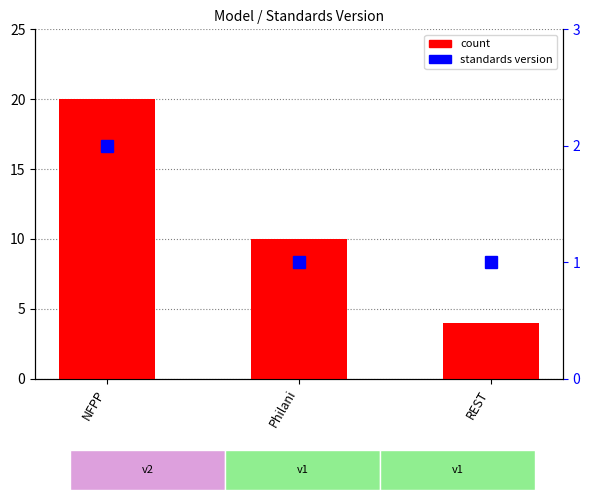

What position from the right is NFPP?

3